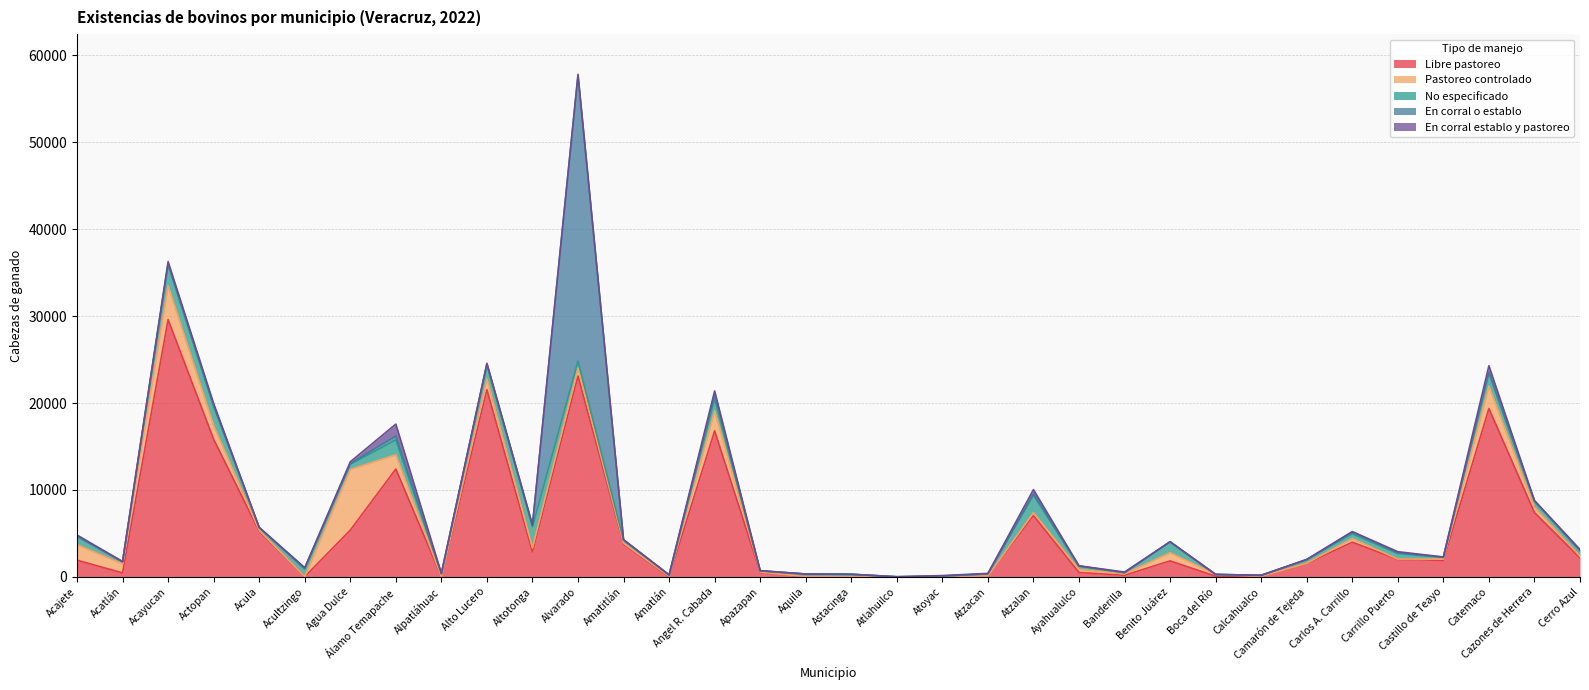

What is the sum of all En corral o establo values?

35417